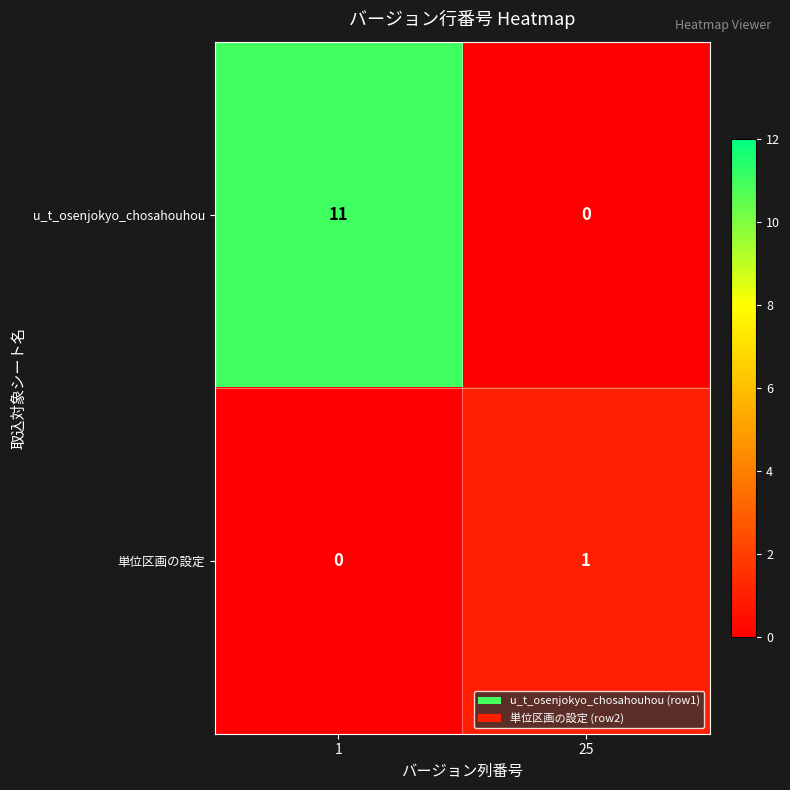

How many categories are shown in the chart?

2